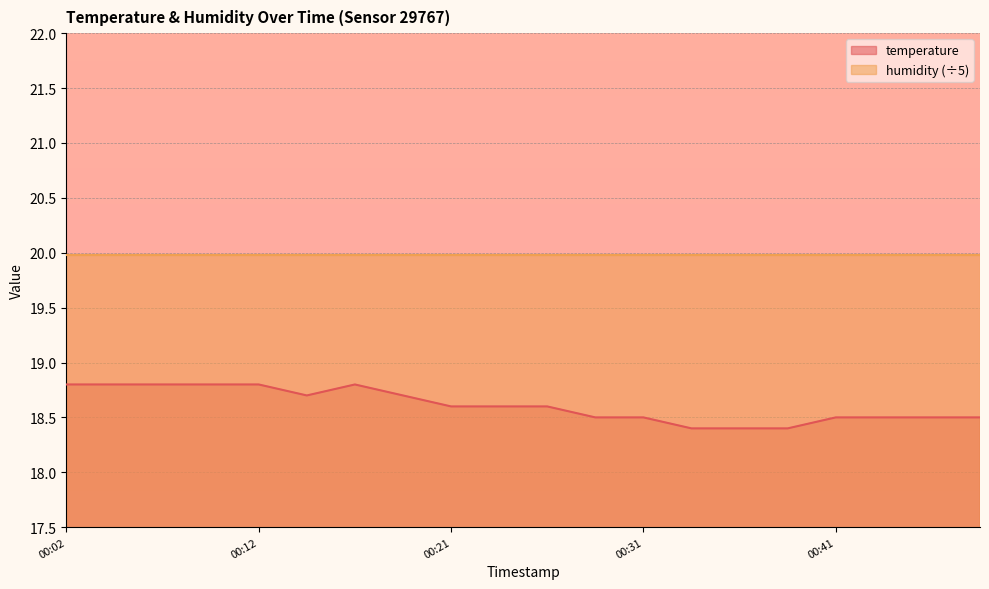

How many interior local peaks (higher than both neighbors) does the data have?

1